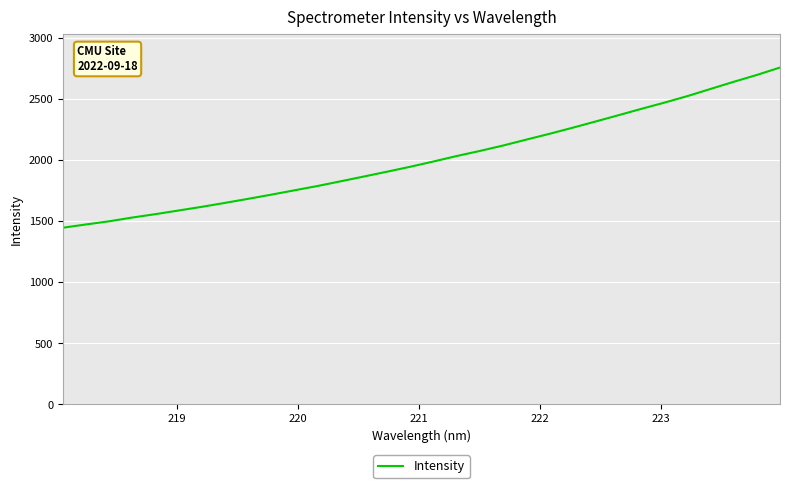

Reading left to right, list all the values displayed in this chart.

1446.5	1473.4	1499.2	1530.1	1557.8	1587.7	1617.8	1650.0	1683.2	1717.3	1752.9	1788.4	1826.9	1865.9	1905.4	1945.7	1988.6	2033.2	2074.8	2118.8	2167.1	2214.6	2264.4	2315.6	2367.6	2420.3	2471.5	2525.2	2583.7	2642.1	2698.2	2758.8